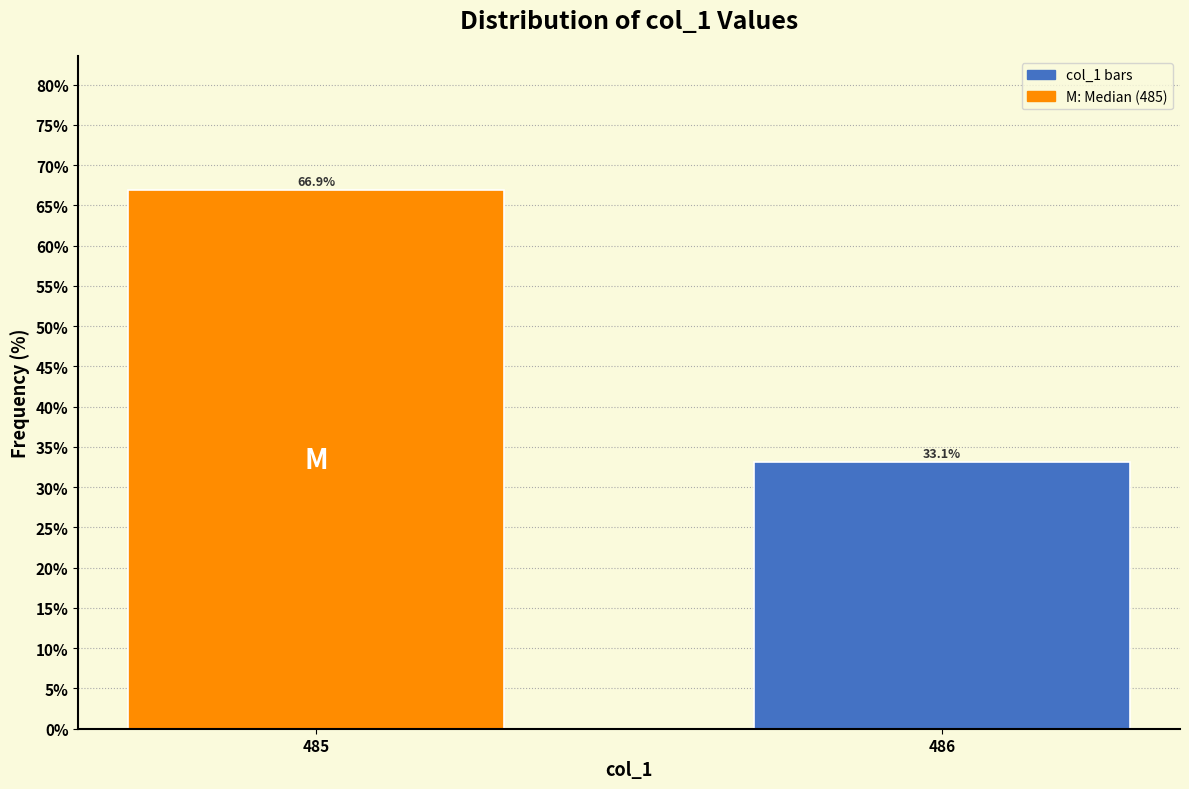

Reading right to left, extract all data points from this chart.

33.1	66.9